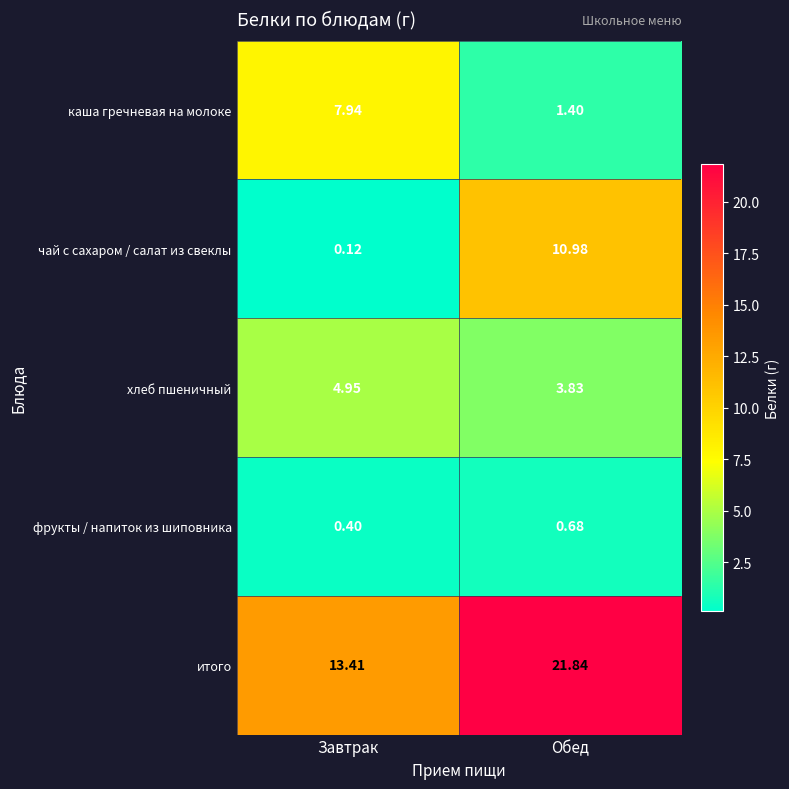

What is the spread (max minus min) of values at Завтрак?

13.3